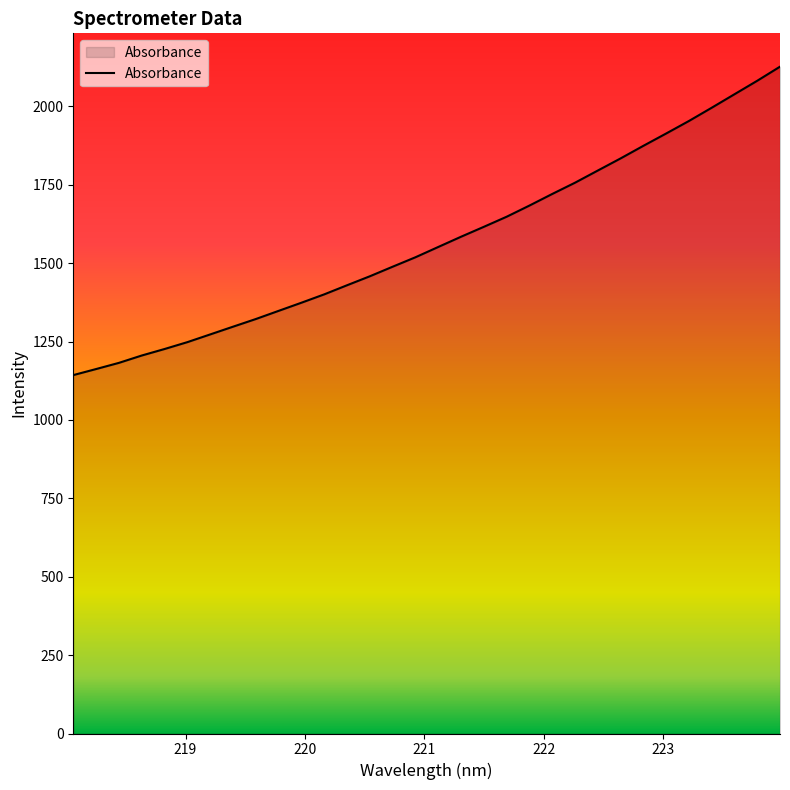

What is the difference between the maximum and minimum values?

983.7